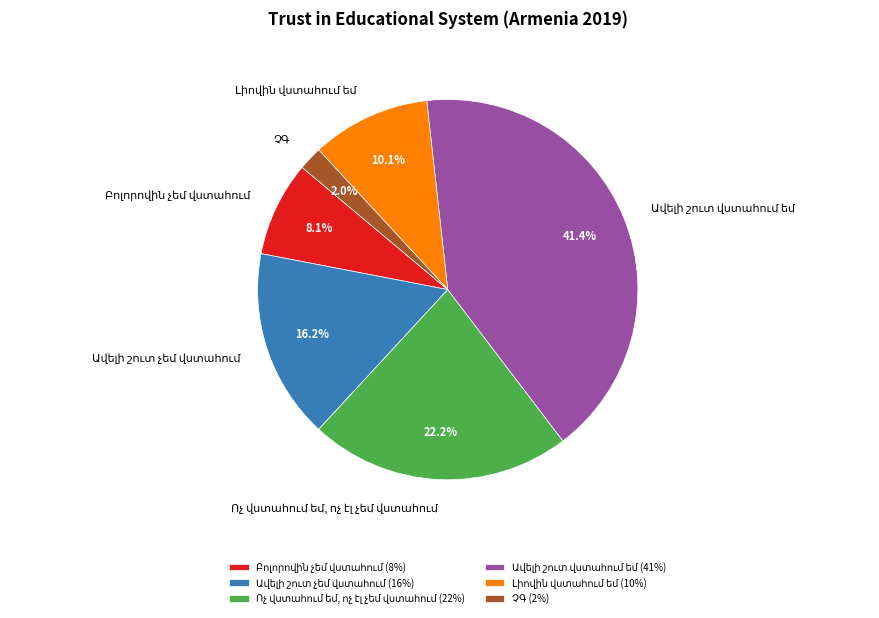

Is there a majority slice in this chart?

No